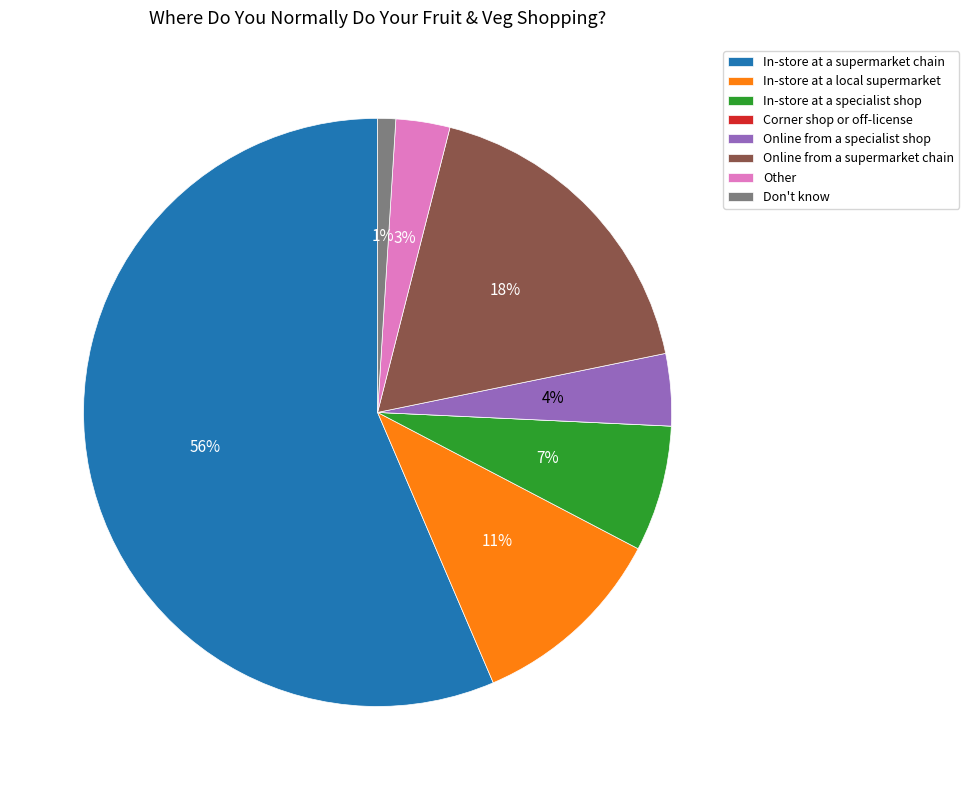

What percentage is the In-store at a specialist shop slice, to the nearest percent?

7%